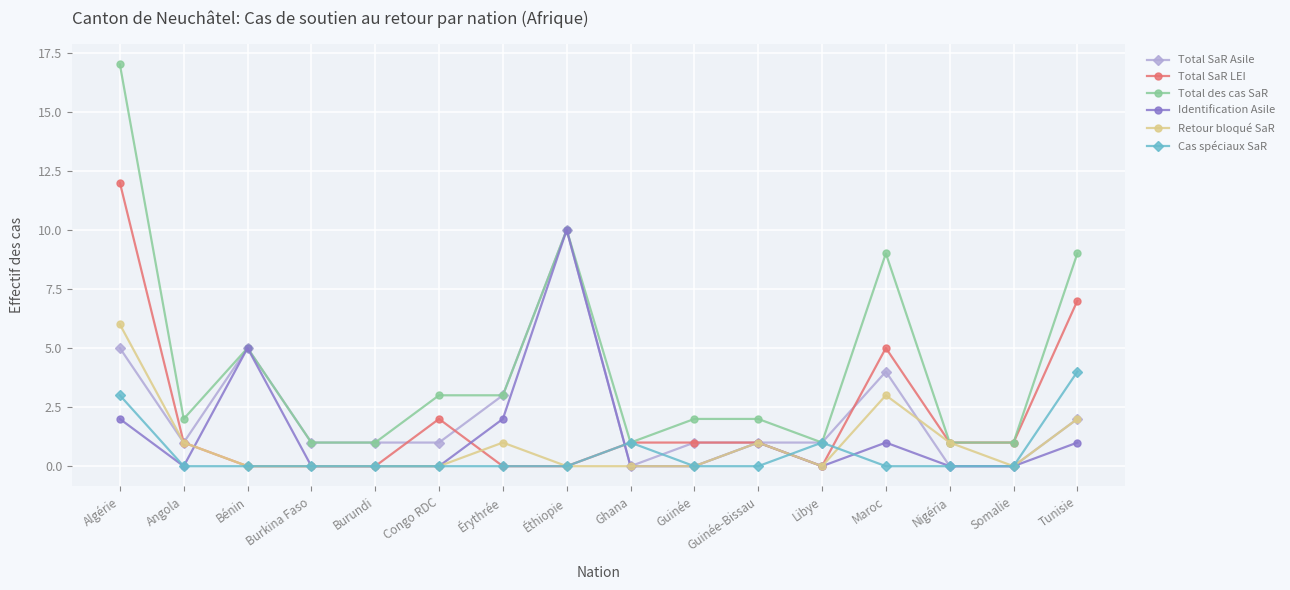

Reading right to left, transcribe all the data shown in this chart.

Total SaR Asile: Tunisie=2	Somalie=0	Nigéria=0	Maroc=4	Libye=1	Guinée-Bissau=1	Guinée=1	Ghana=0	Éthiopie=10	Érythrée=3	Congo RDC=1	Burundi=1	Burkina Faso=1	Bénin=5	Angola=1	Algérie=5
Total SaR LEI: Tunisie=7	Somalie=1	Nigéria=1	Maroc=5	Libye=0	Guinée-Bissau=1	Guinée=1	Ghana=1	Éthiopie=0	Érythrée=0	Congo RDC=2	Burundi=0	Burkina Faso=0	Bénin=0	Angola=1	Algérie=12
Total des cas SaR: Tunisie=9	Somalie=1	Nigéria=1	Maroc=9	Libye=1	Guinée-Bissau=2	Guinée=2	Ghana=1	Éthiopie=10	Érythrée=3	Congo RDC=3	Burundi=1	Burkina Faso=1	Bénin=5	Angola=2	Algérie=17
Identification Asile: Tunisie=1	Somalie=0	Nigéria=0	Maroc=1	Libye=0	Guinée-Bissau=1	Guinée=0	Ghana=0	Éthiopie=10	Érythrée=2	Congo RDC=0	Burundi=0	Burkina Faso=0	Bénin=5	Angola=0	Algérie=2
Retour bloqué SaR: Tunisie=2	Somalie=0	Nigéria=1	Maroc=3	Libye=0	Guinée-Bissau=1	Guinée=0	Ghana=0	Éthiopie=0	Érythrée=1	Congo RDC=0	Burundi=0	Burkina Faso=0	Bénin=0	Angola=1	Algérie=6
Cas spéciaux SaR: Tunisie=4	Somalie=0	Nigéria=0	Maroc=0	Libye=1	Guinée-Bissau=0	Guinée=0	Ghana=1	Éthiopie=0	Érythrée=0	Congo RDC=0	Burundi=0	Burkina Faso=0	Bénin=0	Angola=0	Algérie=3